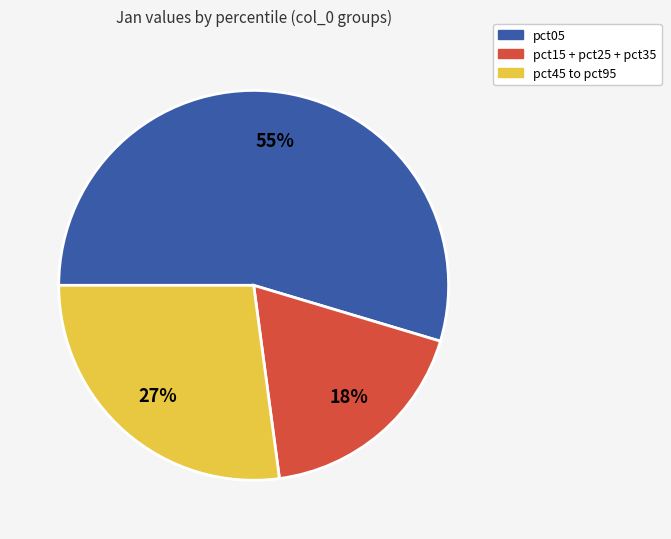

Which category has the biggest portion of the pie?

pct05